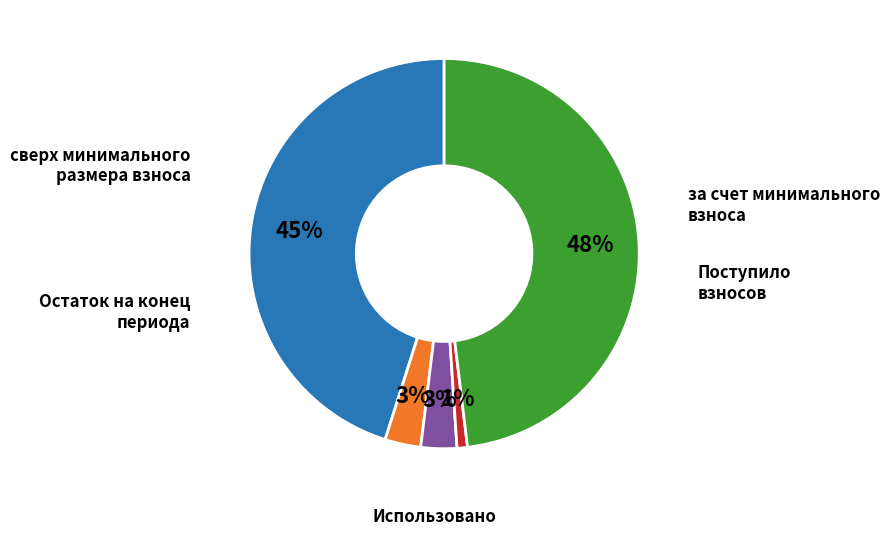

Is there a majority slice in this chart?

No